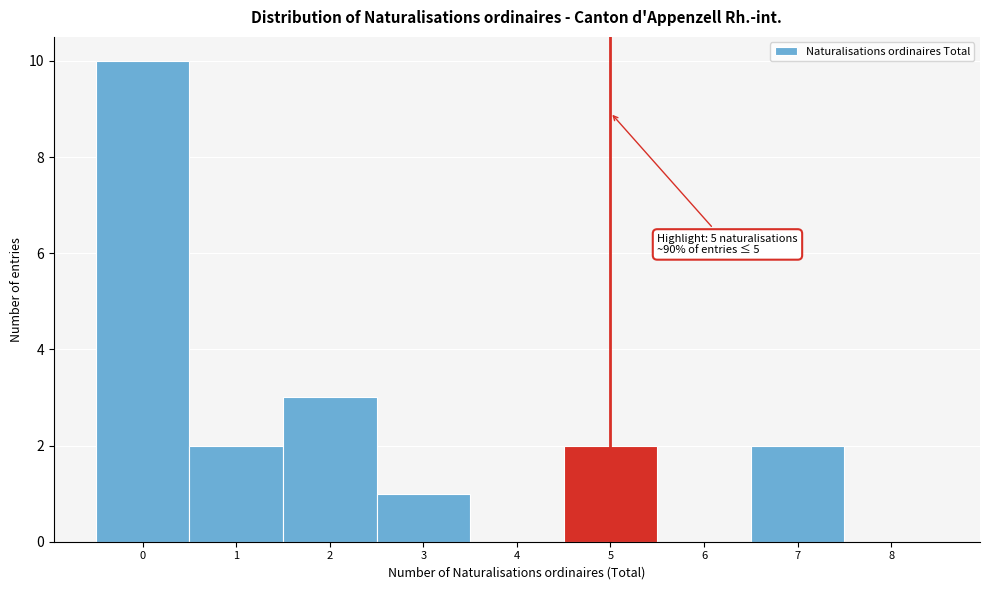

Over which range of the x-axis is the bar tallest?

-0.5 to 0.5